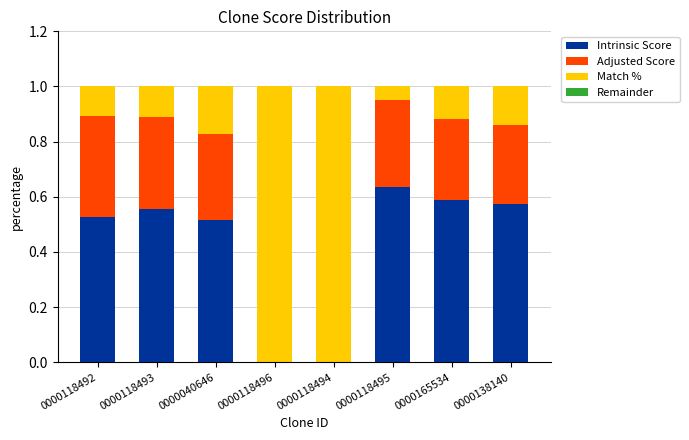

What is the sum of all Intrinsic Score values?

3.4